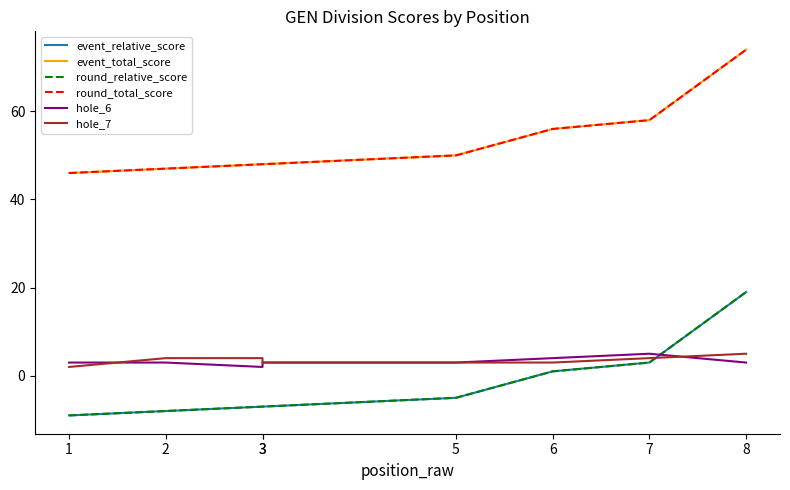

Between 3 and 2, which is larger?

3